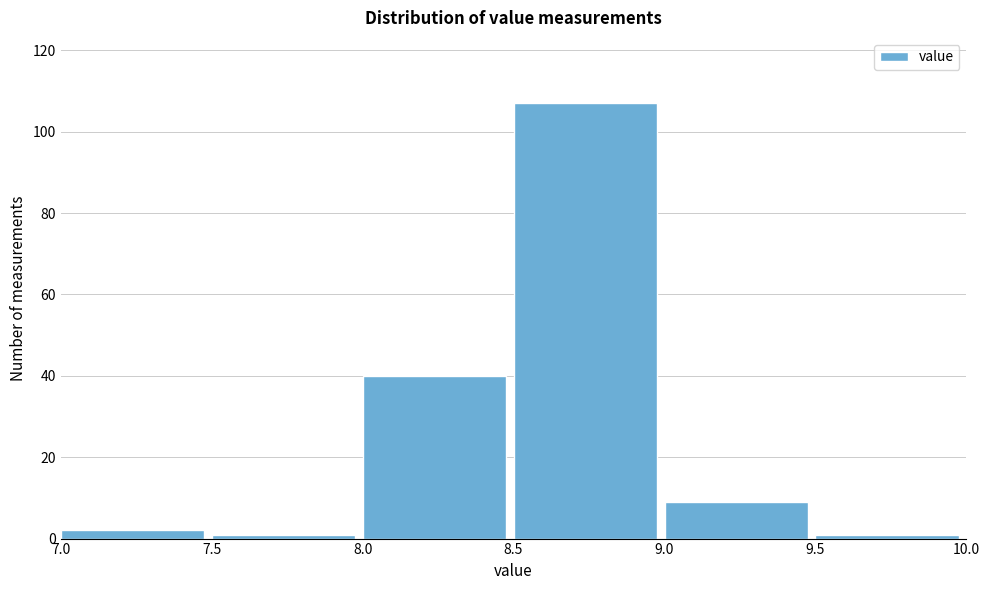

How tall is the bar that spans 8.5 to 9.0 on the x-axis? The values are not printed on the chart, so give them approximately, as read against the axis.

108